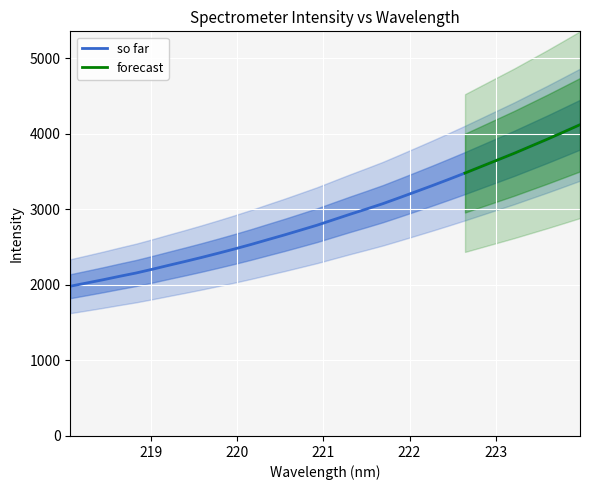

What is the highest value of the so far series?

4118.3